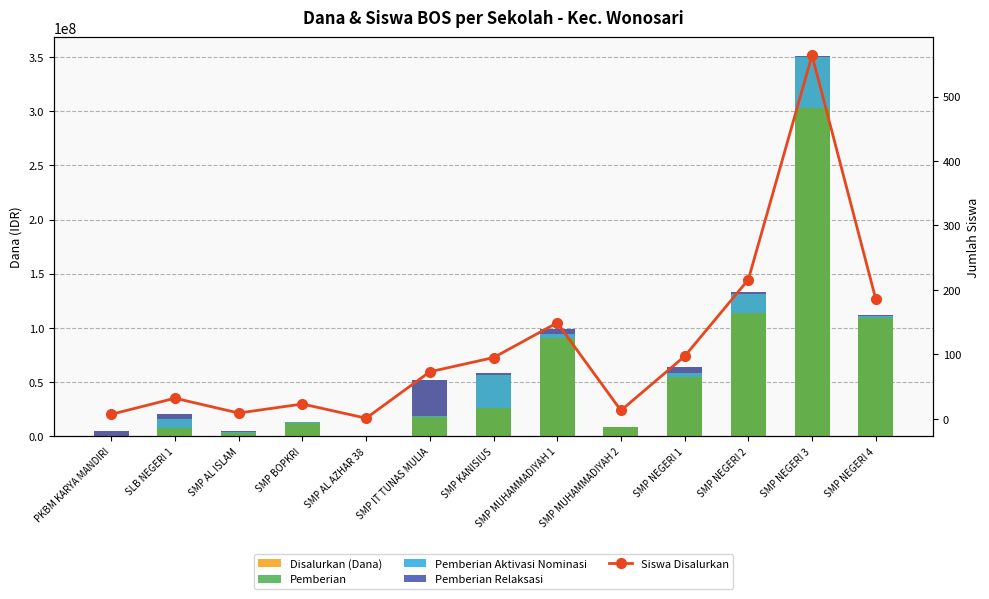

Between PKBM KARYA MANDIRI and SMP IT TUNAS MULIA, which is larger?

SMP IT TUNAS MULIA